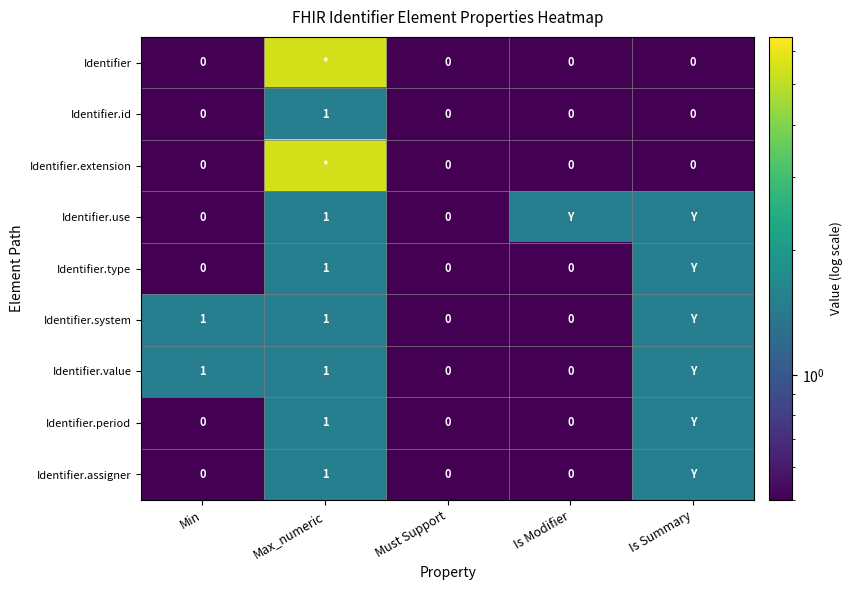

What is the difference between the Identifier.value values at Must Support and Min?

1.0